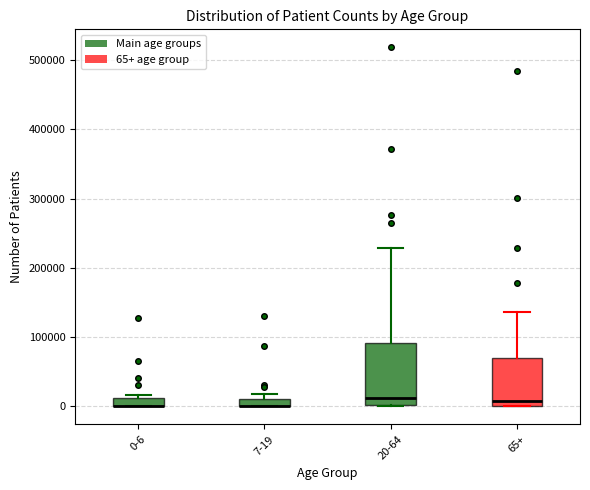

Comparing the boxes themselves (not the whiskers), which one is the tallest?

20-64